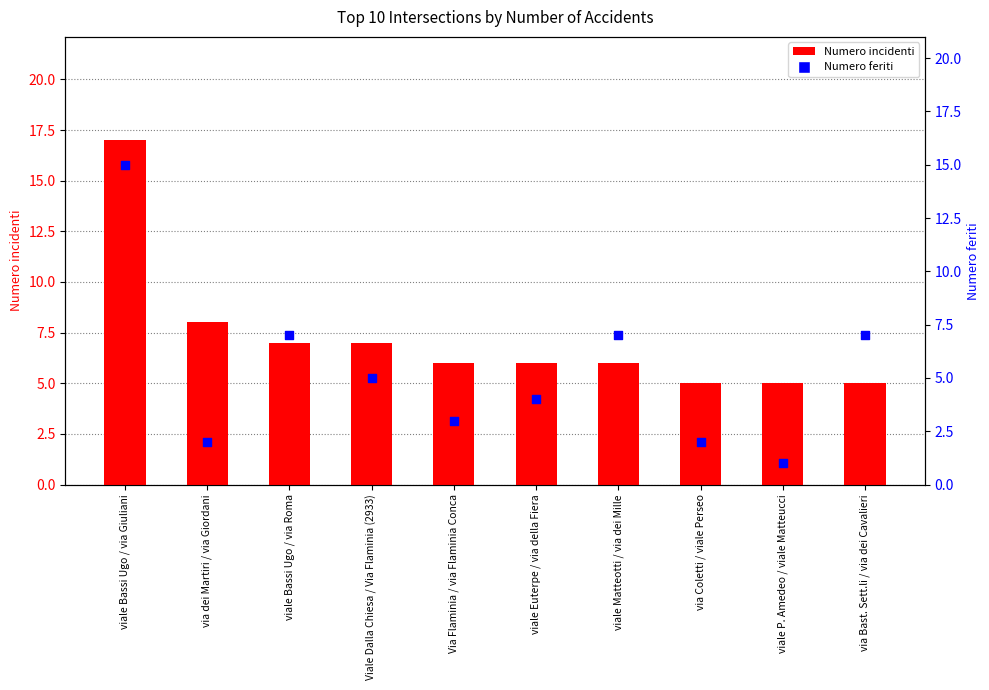

Is the value of Numero incidenti at via dei Martiri / via Giordani greater than the value of Numero feriti at via Bast. Sett.li / via dei Cavalieri?

Yes